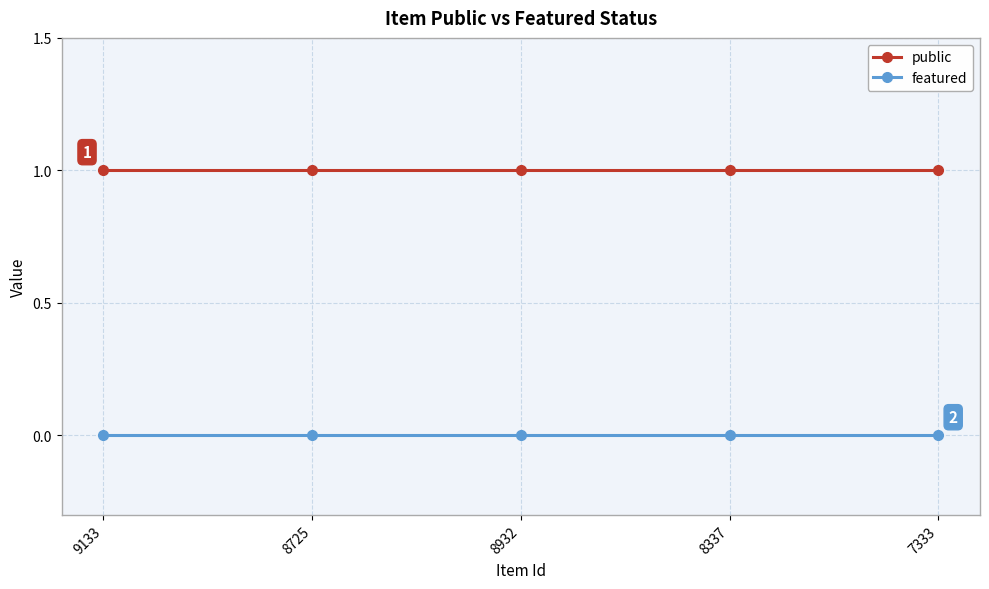

True or false: featured and public cross at least once.

False